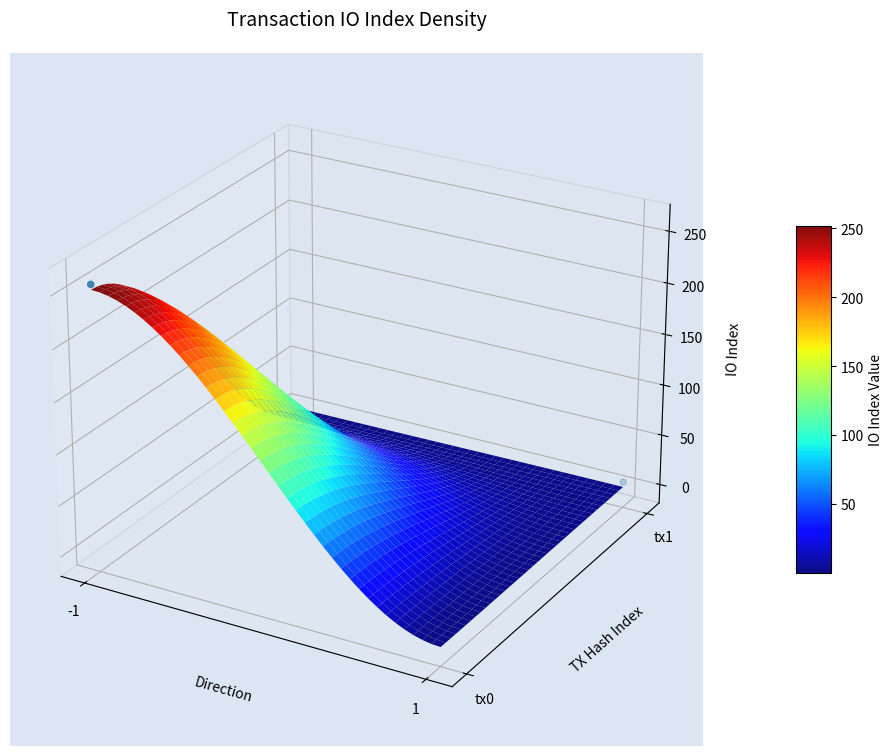

True or false: the data shows 0.0 at -1.

False